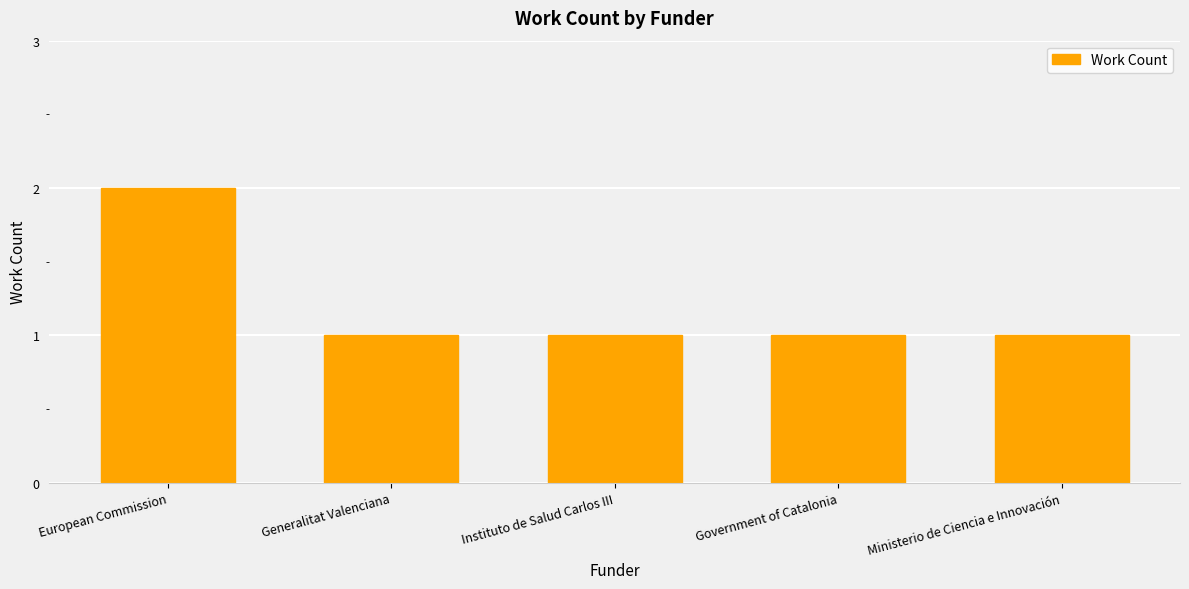

What is the value of the 5th bar from the left?

1